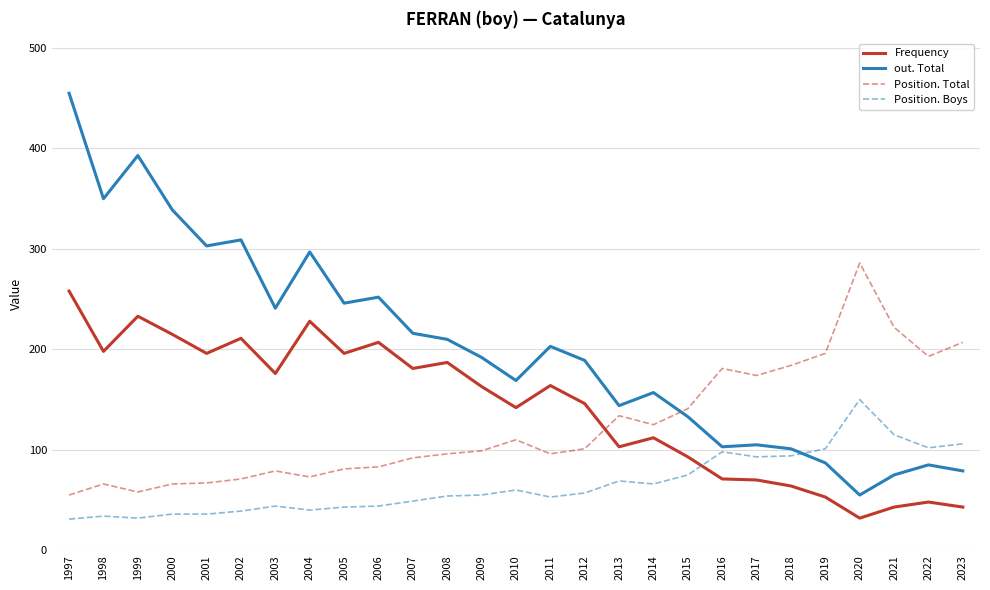

Is it true that Position. Total equals 27 at 1998?

False